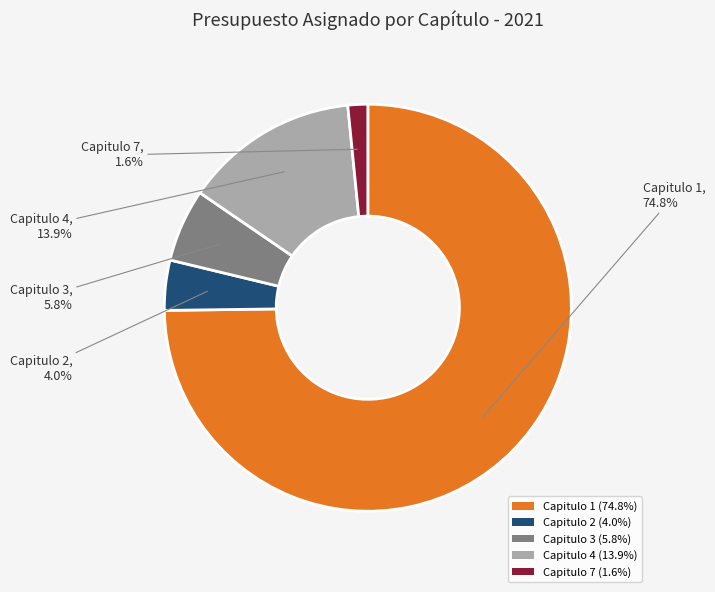

Which slice is the largest?

Capitulo 1